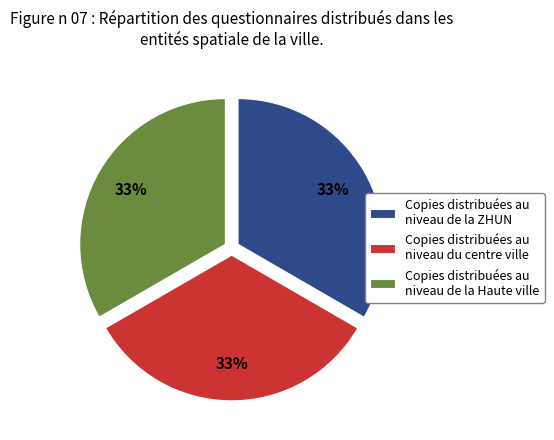

To the nearest percent, what percentage of the pie is Copies distribuées au niveau de la Haute ville?

33%